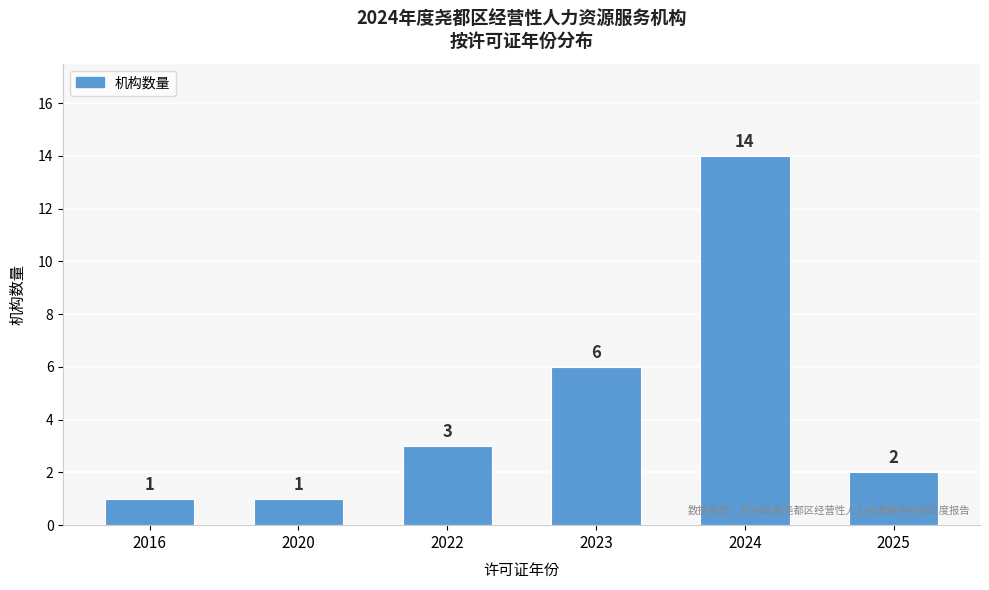

Reading left to right, transcribe all the data shown in this chart.

1	1	3	6	14	2